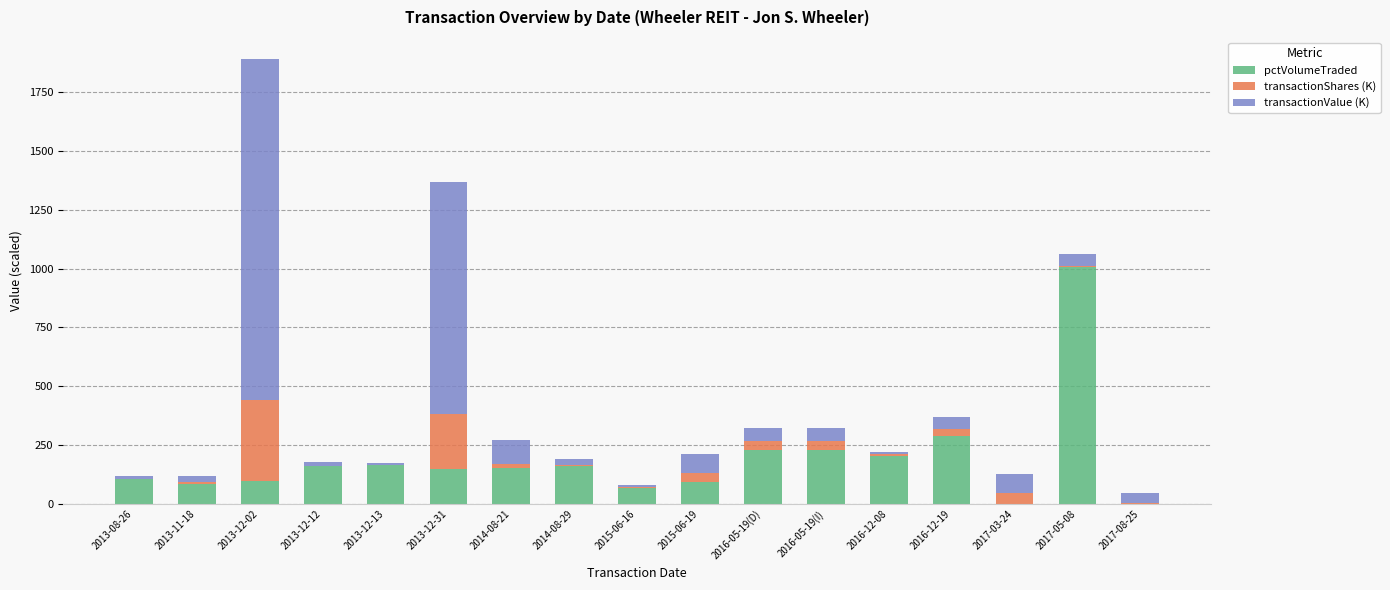

At which category is the sum across all series the highest?

2013-12-02